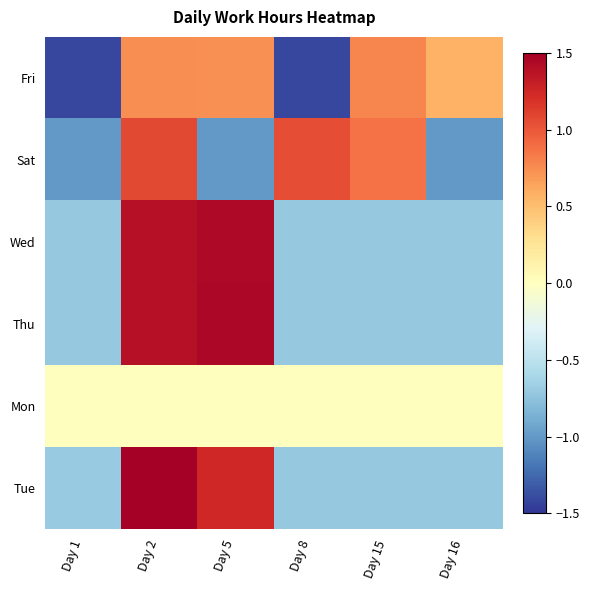

Rank the series at Day 8 from lowest to highest value.

Fri, Wed, Thu, Tue, Mon, Sat